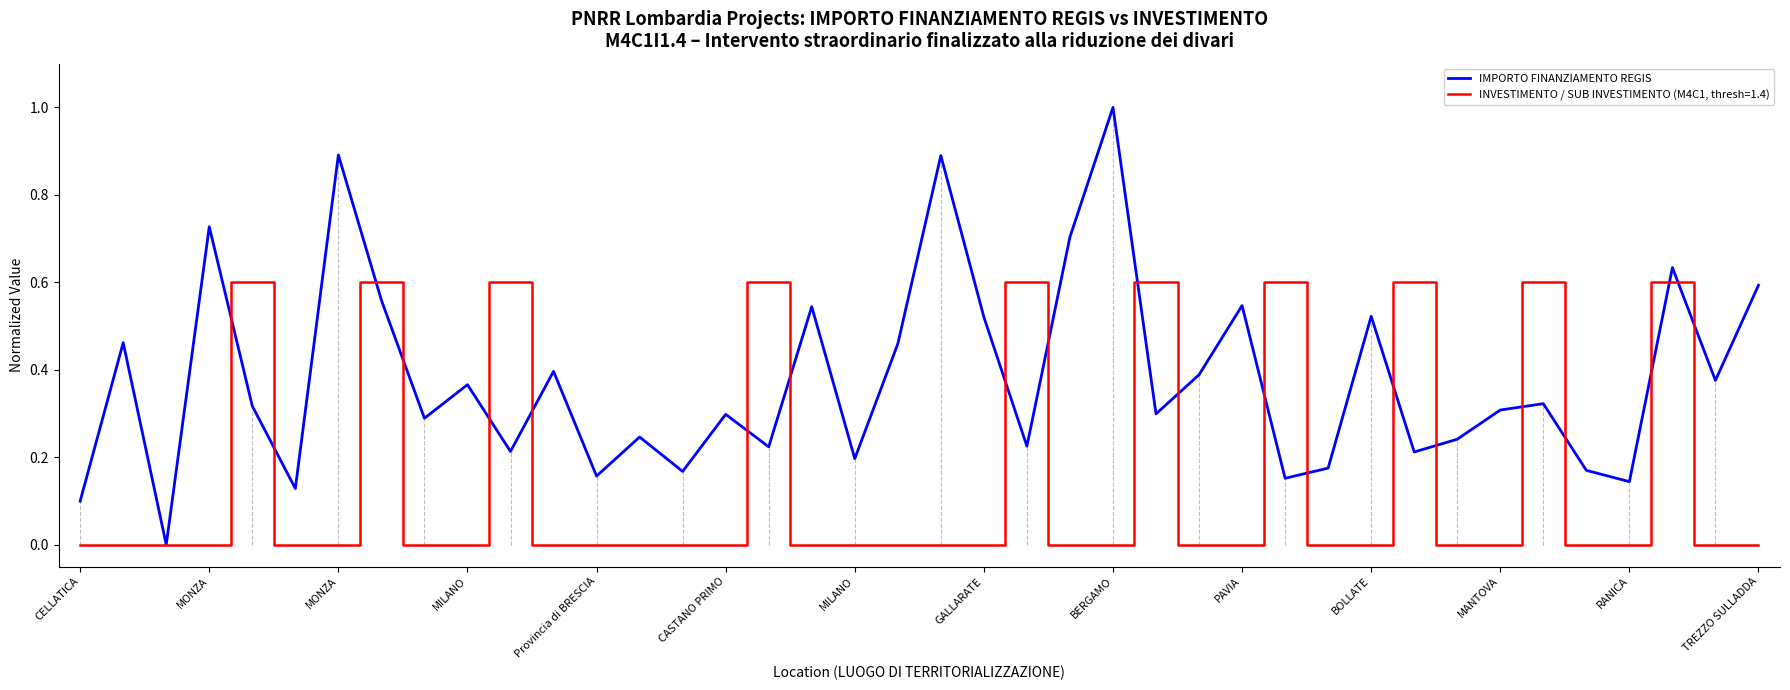

Rank the series by their average value, from lowest to highest.

INVESTIMENTO / SUB INVESTIMENTO (M4C1, thresh=1.4), IMPORTO FINANZIAMENTO REGIS